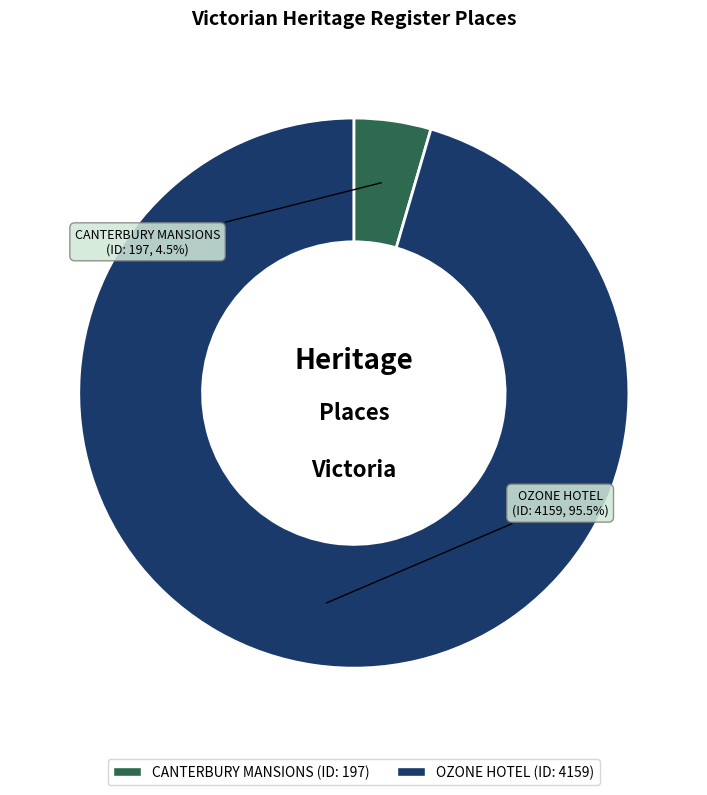

Rank the categories by value from lowest to highest.

CANTERBURY MANSIONS, OZONE HOTEL